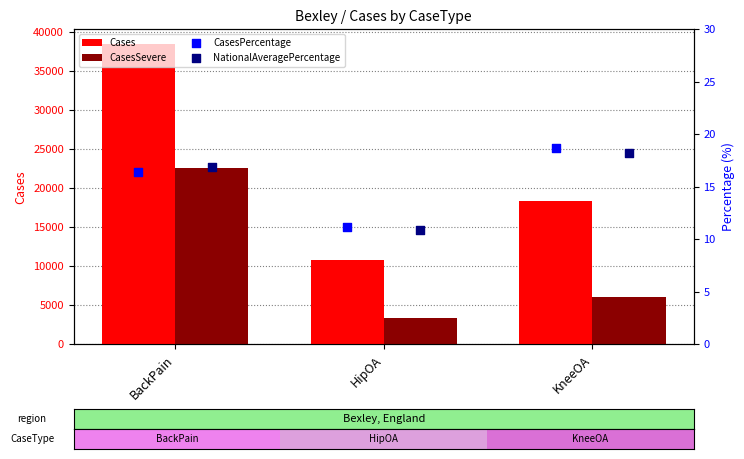

Is it true that CasesSevere equals 5756 at HipOA?

False